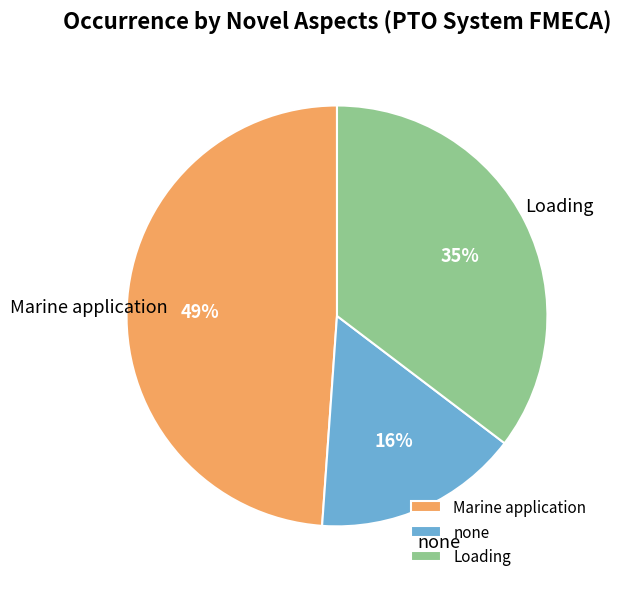

True or false: Marine application accounts for 1% of the total.

False